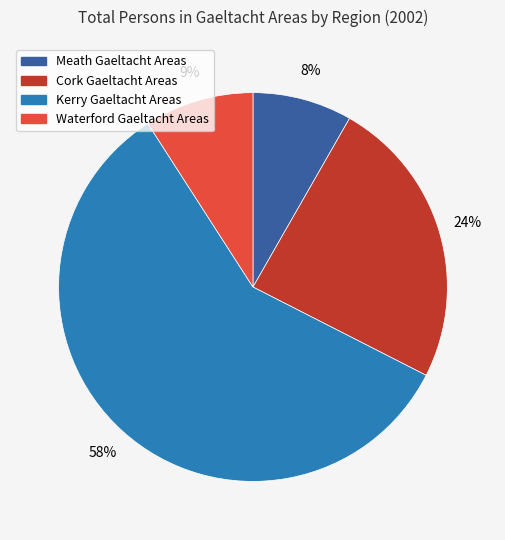

Count the number of slices in the pie.

4